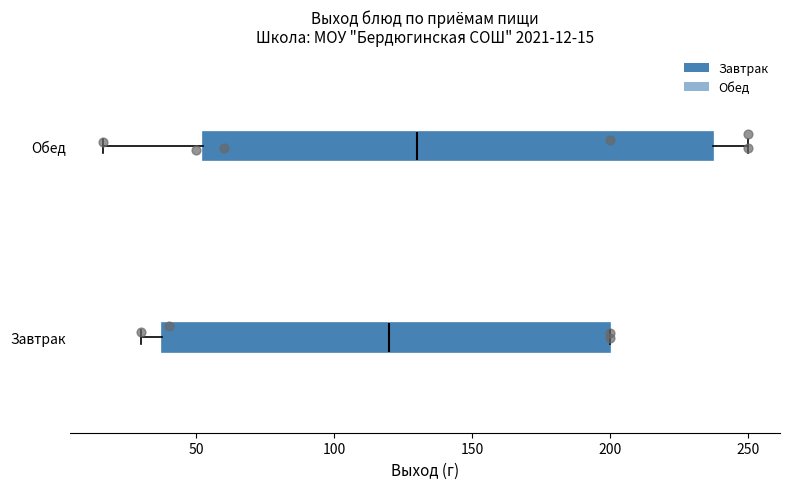

Which box's median line is the furthest to the right?

Обед